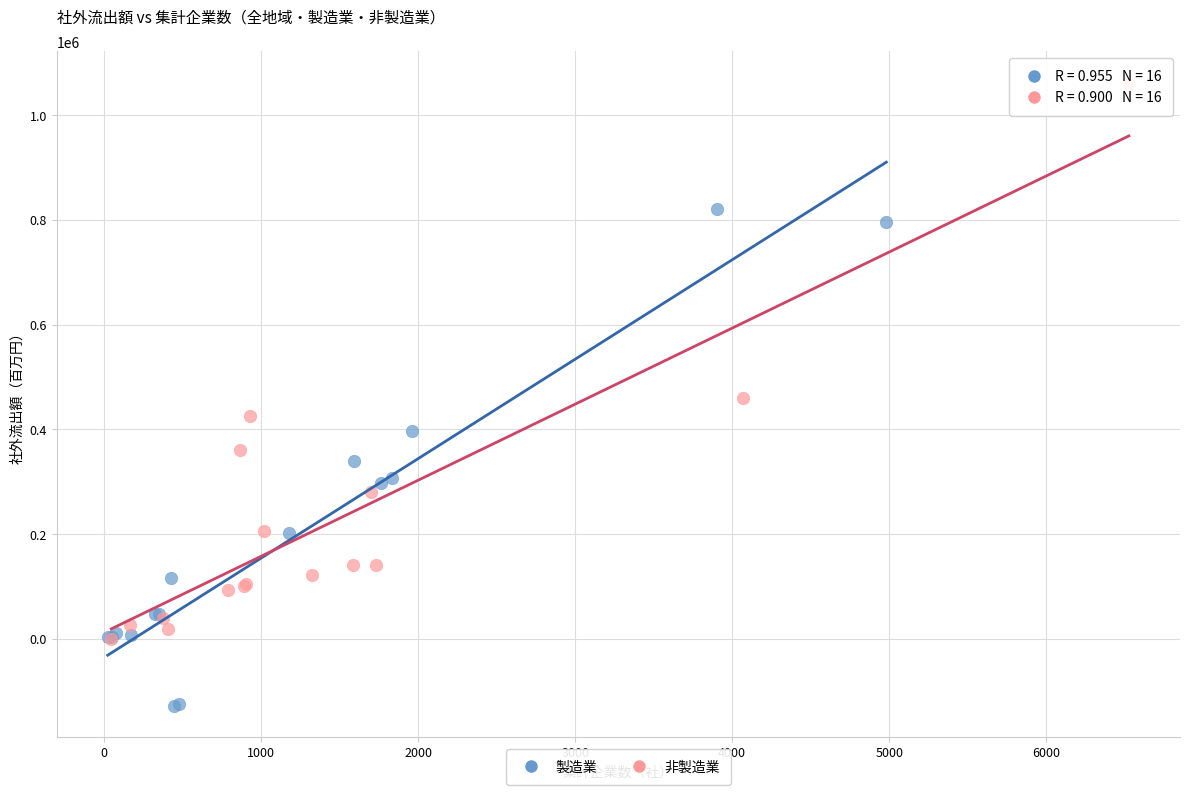

Which series reaches the maximum Y coordinate?

非製造業